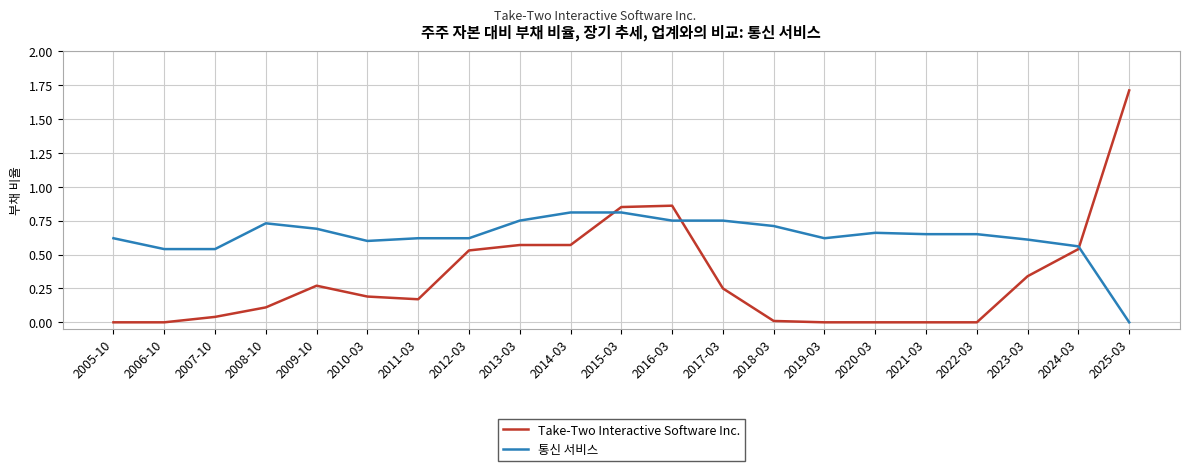

What position from the left is 2010-03?

6